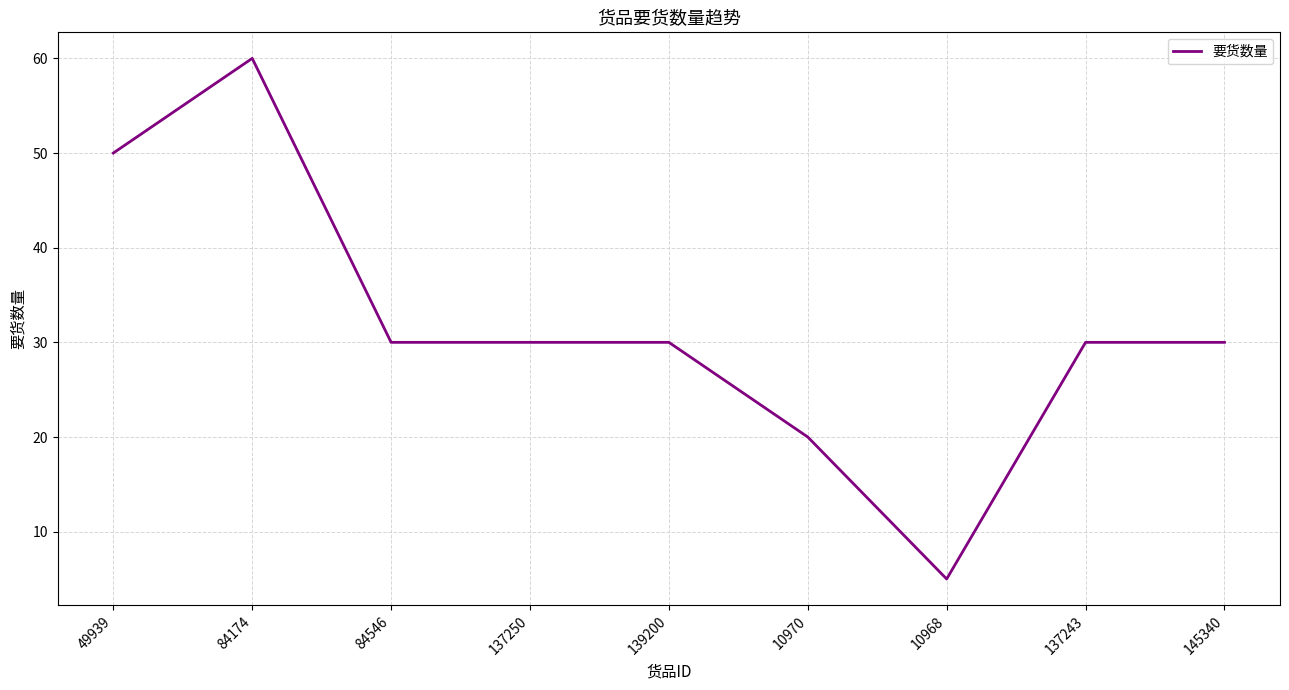

What is the sum of all values?

285